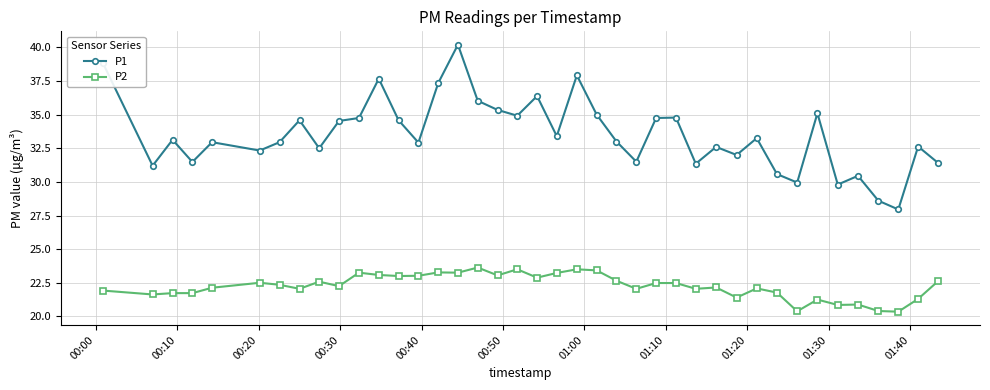

True or false: P1 and P2 intersect in this chart.

False